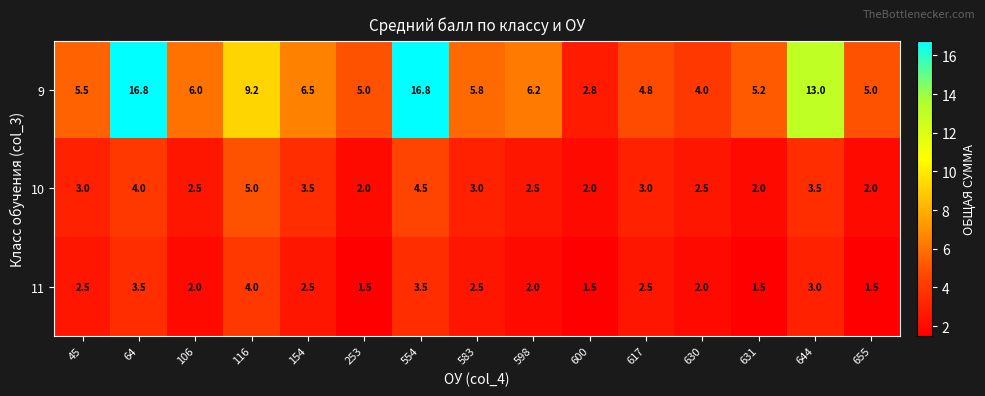

Count the number of categories in the chart.

15